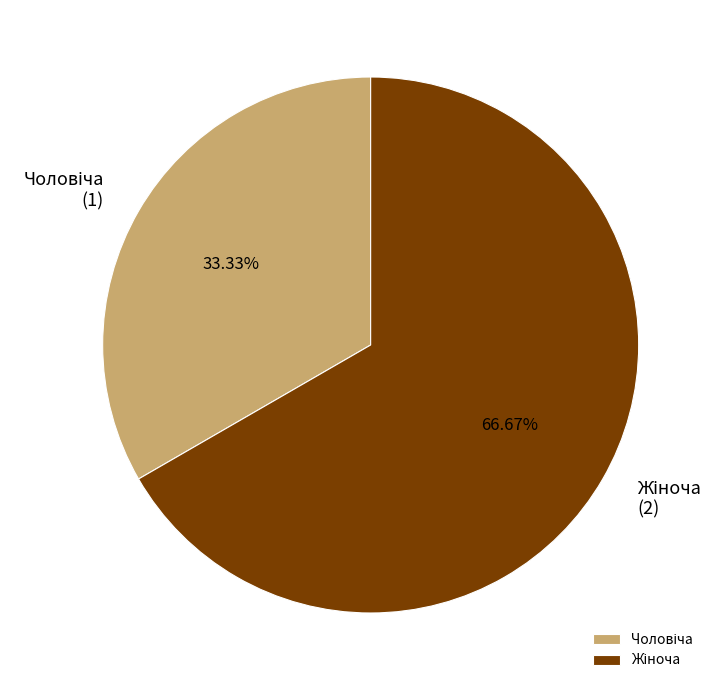

Is there a majority slice in this chart?

Yes